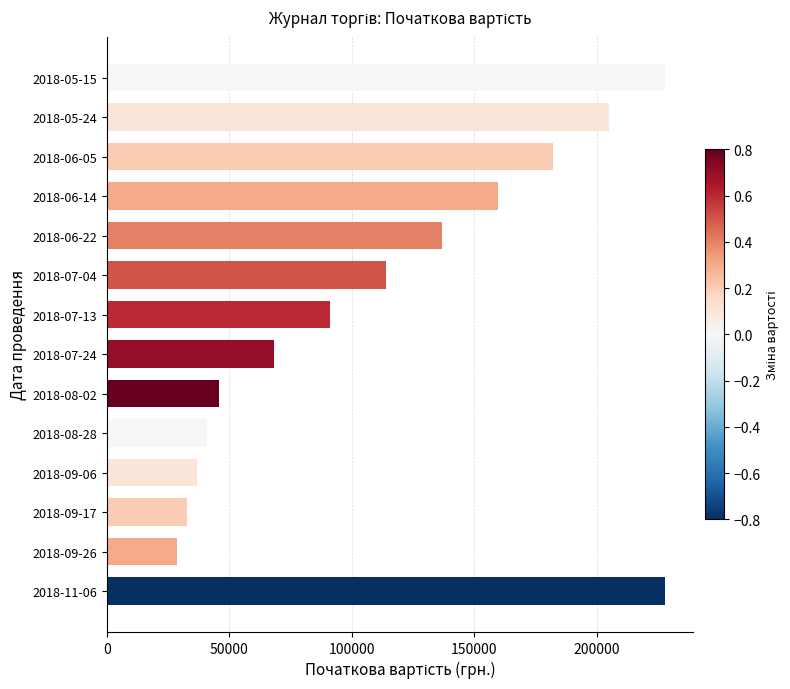

Reading top to bottom, list all the values displayed in this chart.

227800.0	205020.0	182240.0	159460.0	136680.0	113900.0	91120.0	68340.0	45560.0	41004.0	36903.6	32803.2	28702.8	227800.0